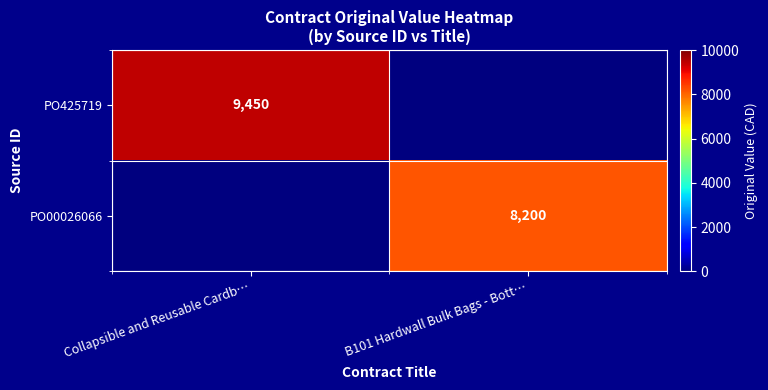

At which category is the sum across all series the highest?

Collapsible and Reusable Cardb…